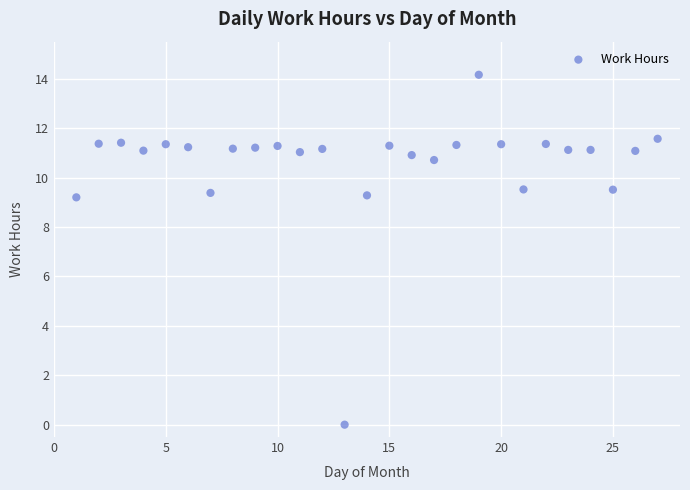

What is the range of X values (max minus min)?

26.0